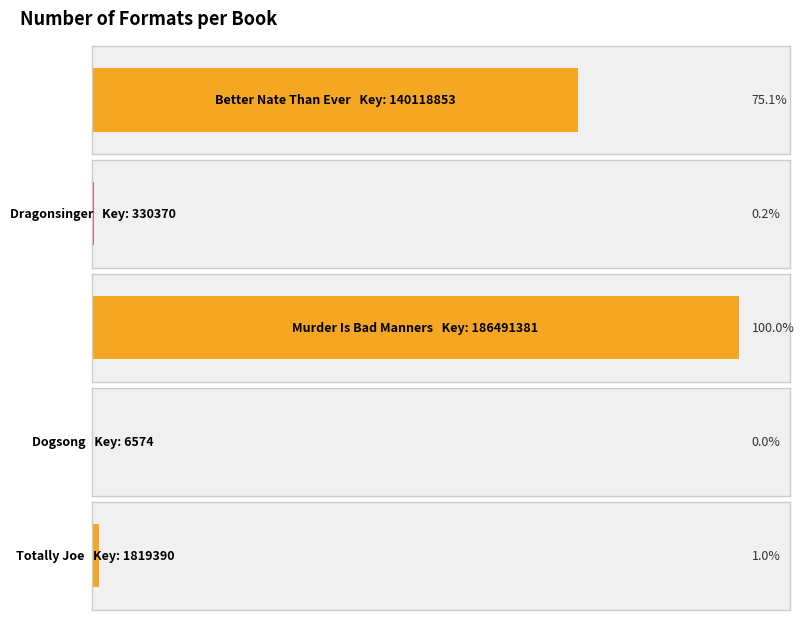

Count the number of categories in the chart.

5